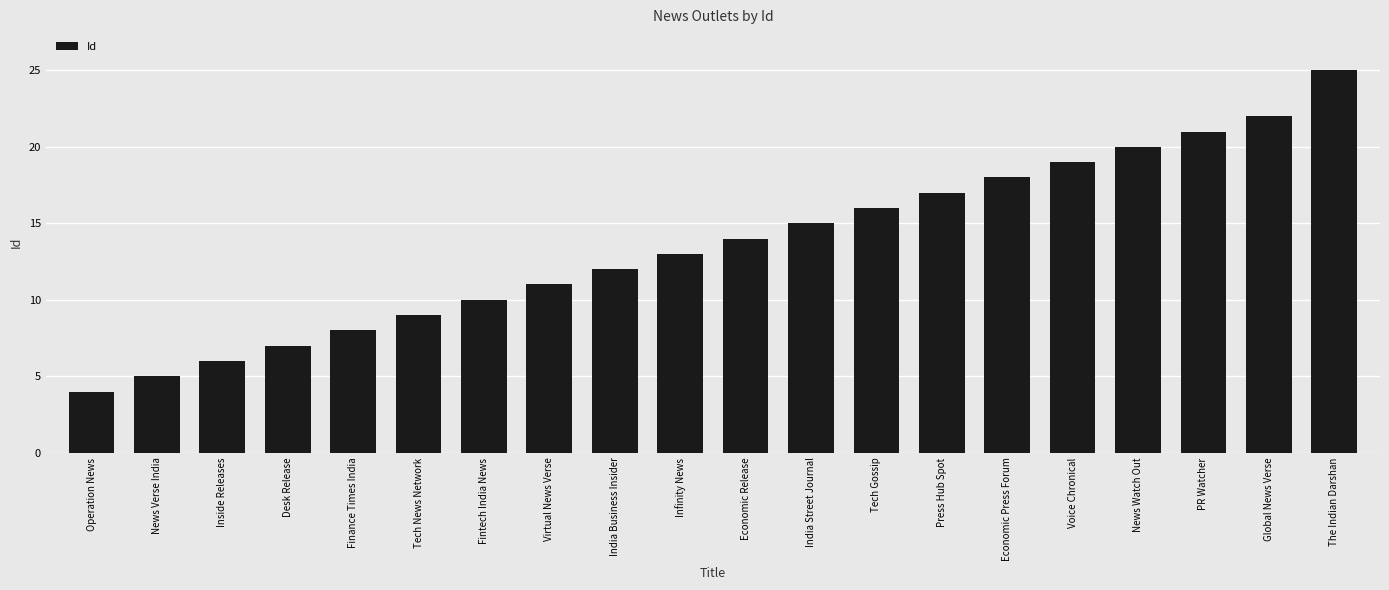

Reading left to right, transcribe all the data shown in this chart.

Operation News=4	News Verse India=5	Inside Releases=6	Desk Release=7	Finance Times India=8	Tech News Network=9	Fintech India News=10	Virtual News Verse=11	India Business Insider=12	Infinity News=13	Economic Release=14	India Street Journal=15	Tech Gossip=16	Press Hub Spot=17	Economic Press Forum=18	Voice Chronical=19	News Watch Out=20	PR Watcher=21	Global News Verse=22	The Indian Darshan=25